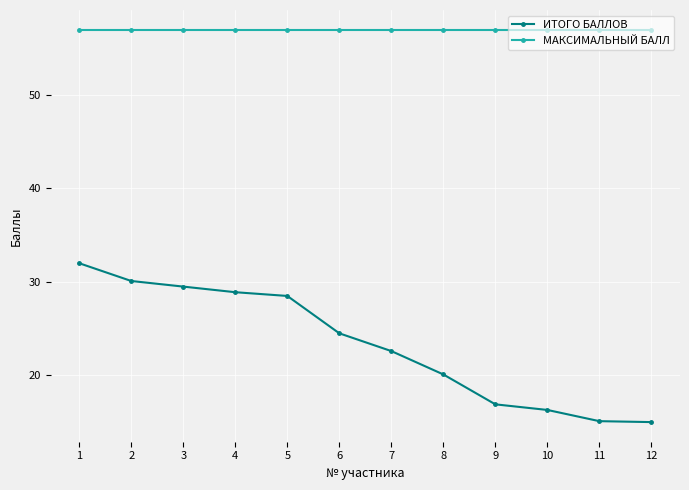

What is the maximum value for ИТОГО БАЛЛОВ?

32.0